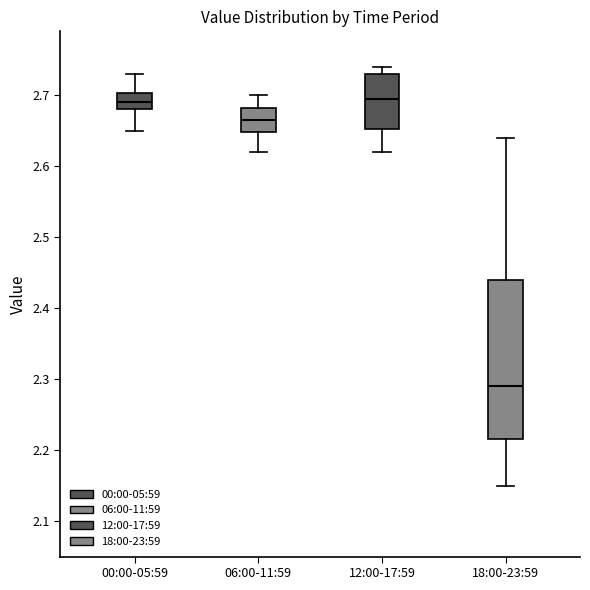

Comparing the boxes themselves (not the whiskers), which one is the tallest?

18:00-23:59